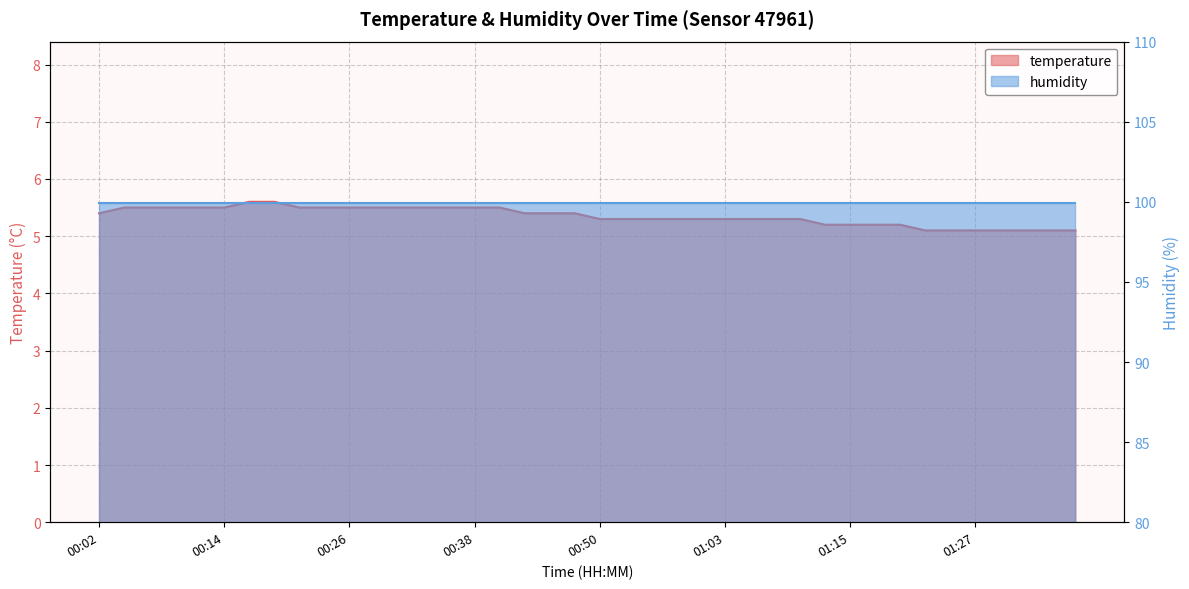

Reading left to right, list all the values displayed in this chart.

00:02=5.4	00:04=5.5	00:07=5.5	00:09=5.5	00:12=5.5	00:14=5.5	00:16=5.6	00:19=5.6	00:21=5.5	00:24=5.5	00:26=5.5	00:29=5.5	00:31=5.5	00:33=5.5	00:36=5.5	00:38=5.5	00:41=5.5	00:43=5.4	00:46=5.4	00:48=5.4	00:50=5.3	00:53=5.3	00:55=5.3	00:58=5.3	01:00=5.3	01:03=5.3	01:05=5.3	01:07=5.3	01:10=5.3	01:12=5.2	01:15=5.2	01:17=5.2	01:20=5.2	01:22=5.1	01:25=5.1	01:27=5.1	01:29=5.1	01:32=5.1	01:34=5.1	01:37=5.1